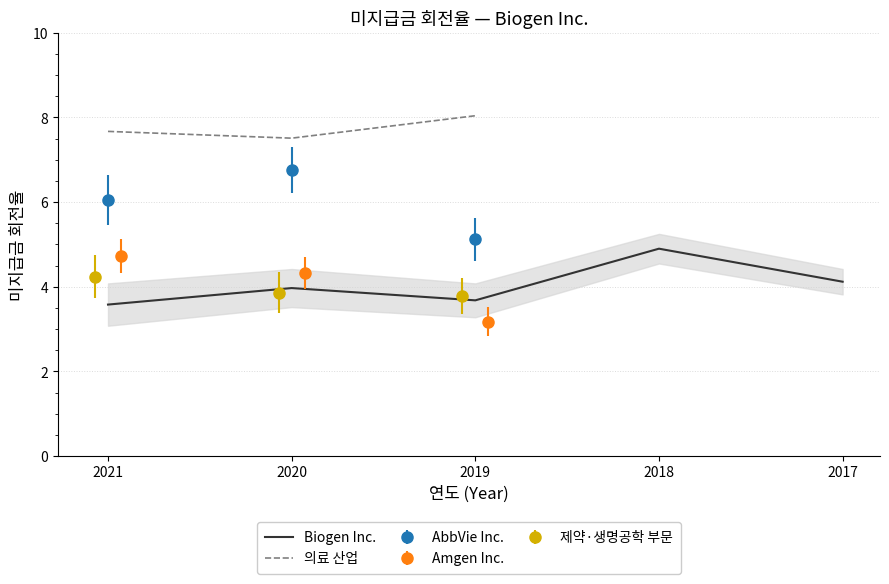

True or false: 의료 산업 has a value of 8.0 at 2019.

True